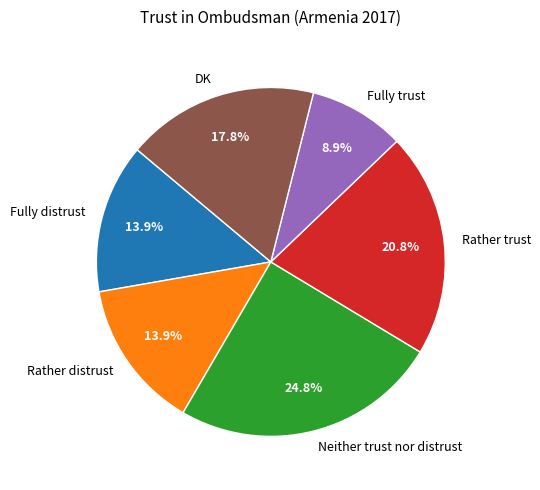

What is the smallest slice in the pie chart?

Fully trust